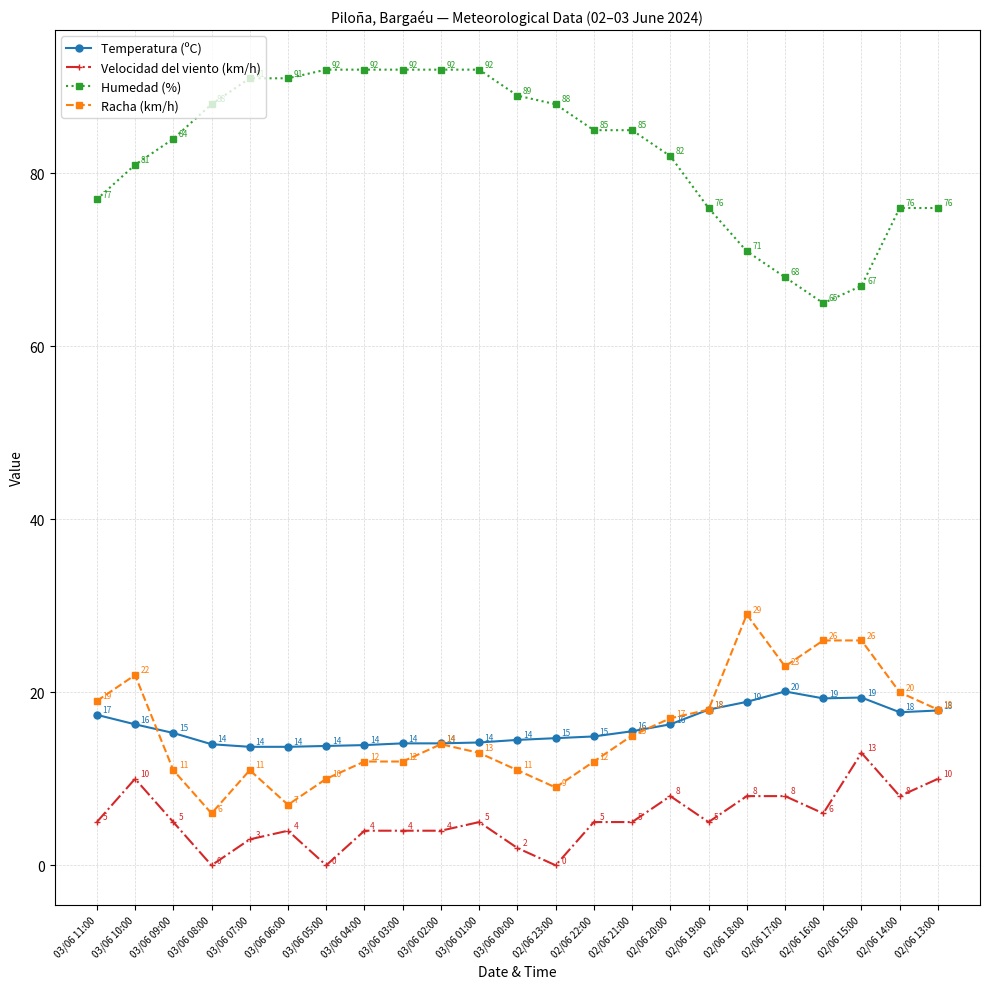

Where is Racha (km/h) nearest to the value 17?

02/06 20:00